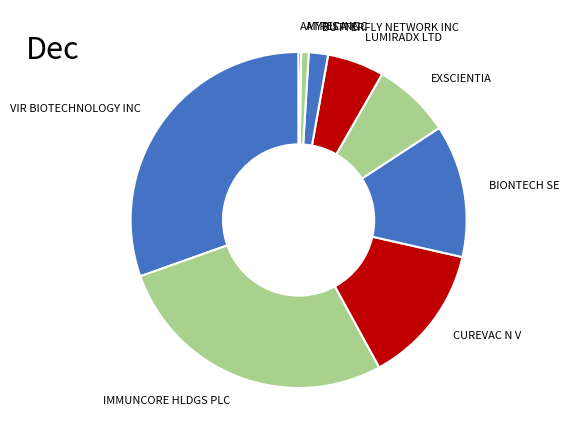

True or false: BIONTECH SE accounts for 23% of the total.

False